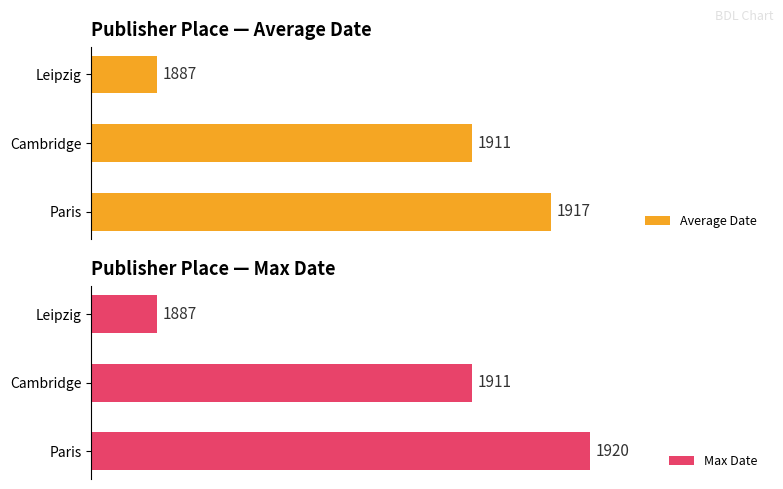

What are all the series names shown in the legend?

Average Date, Max Date